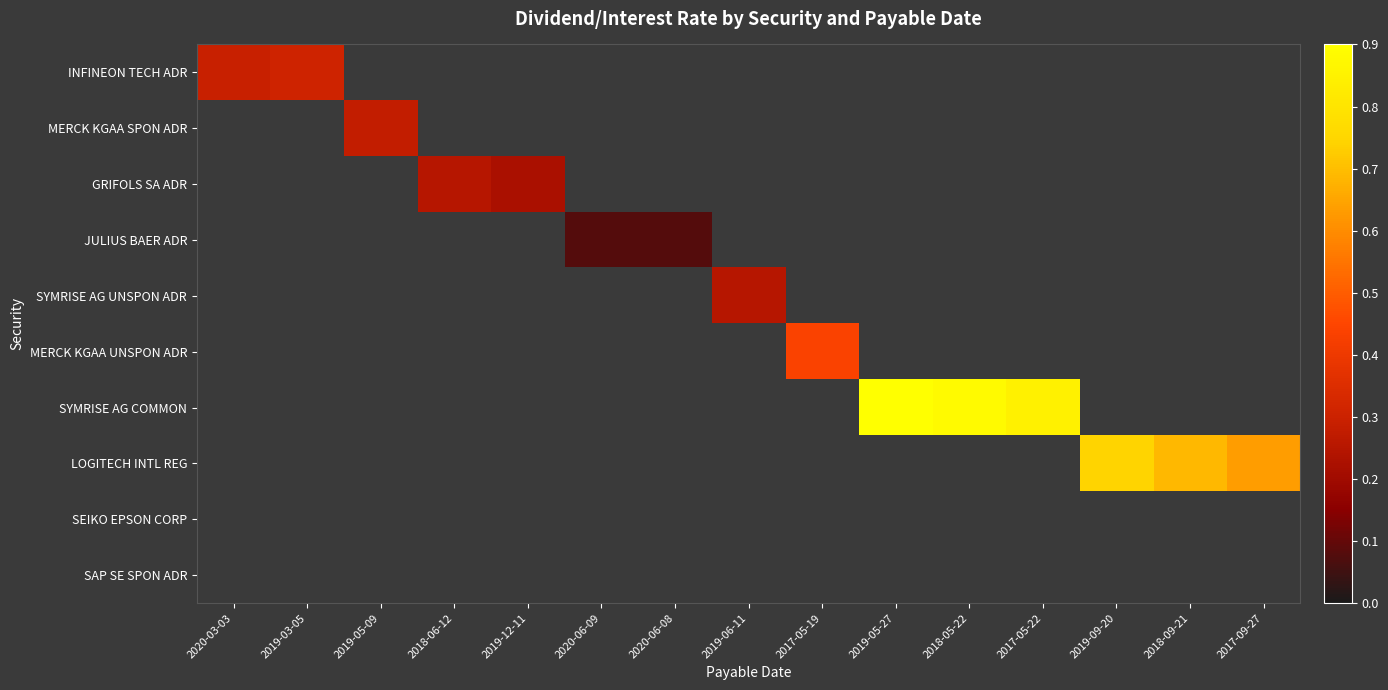

Count the number of data series in this chart.

10